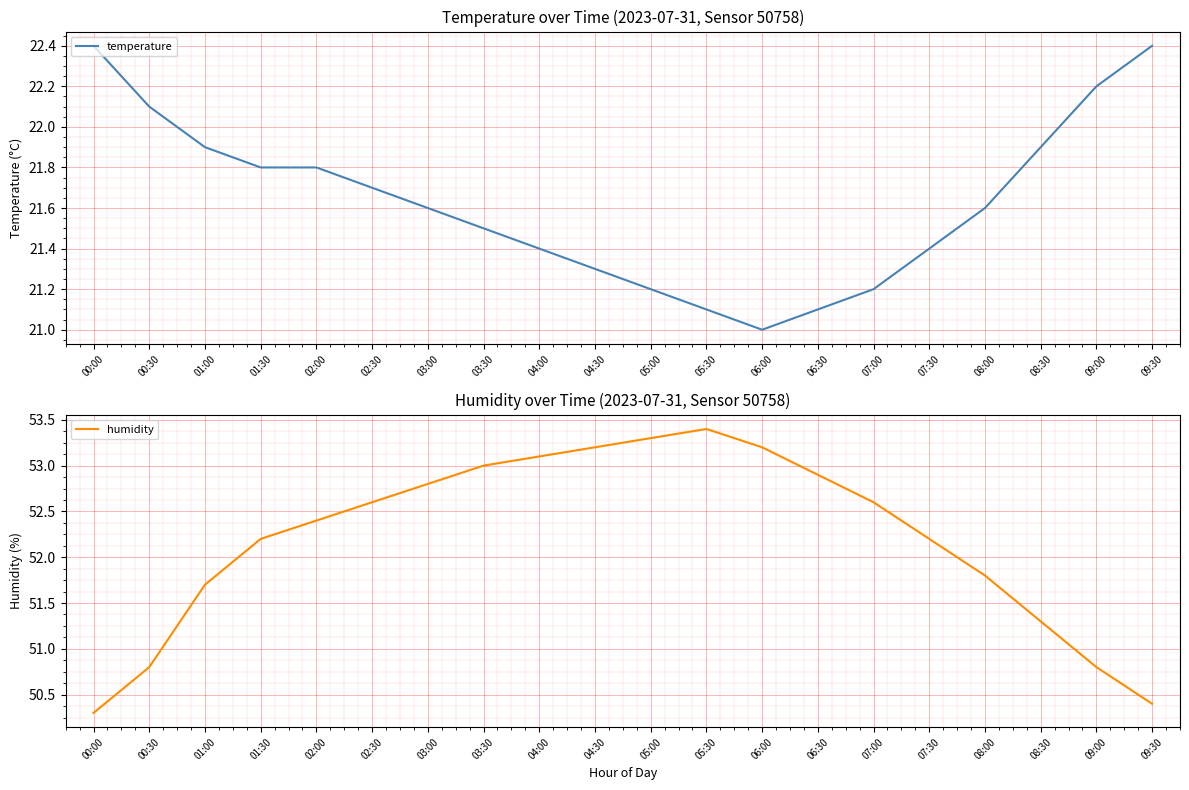

What is the minimum value shown in the chart?

21.0